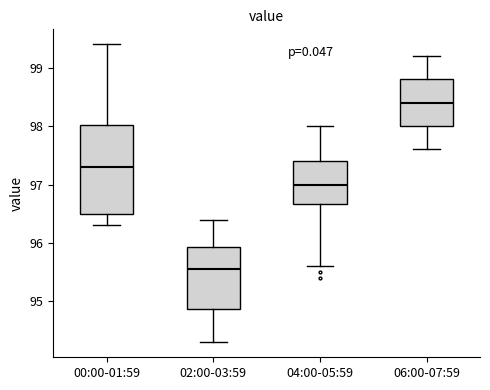

Which box has the highest median line?

06:00-07:59